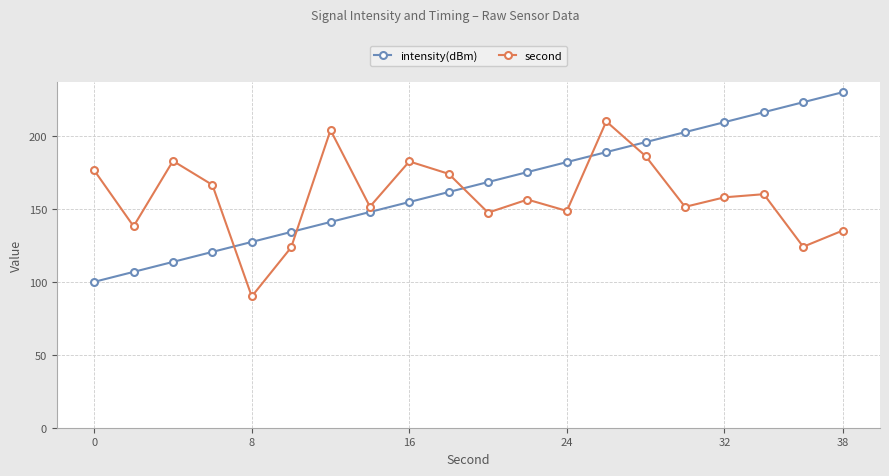

What is the lowest value of the intensity(dBm) series?

100.0